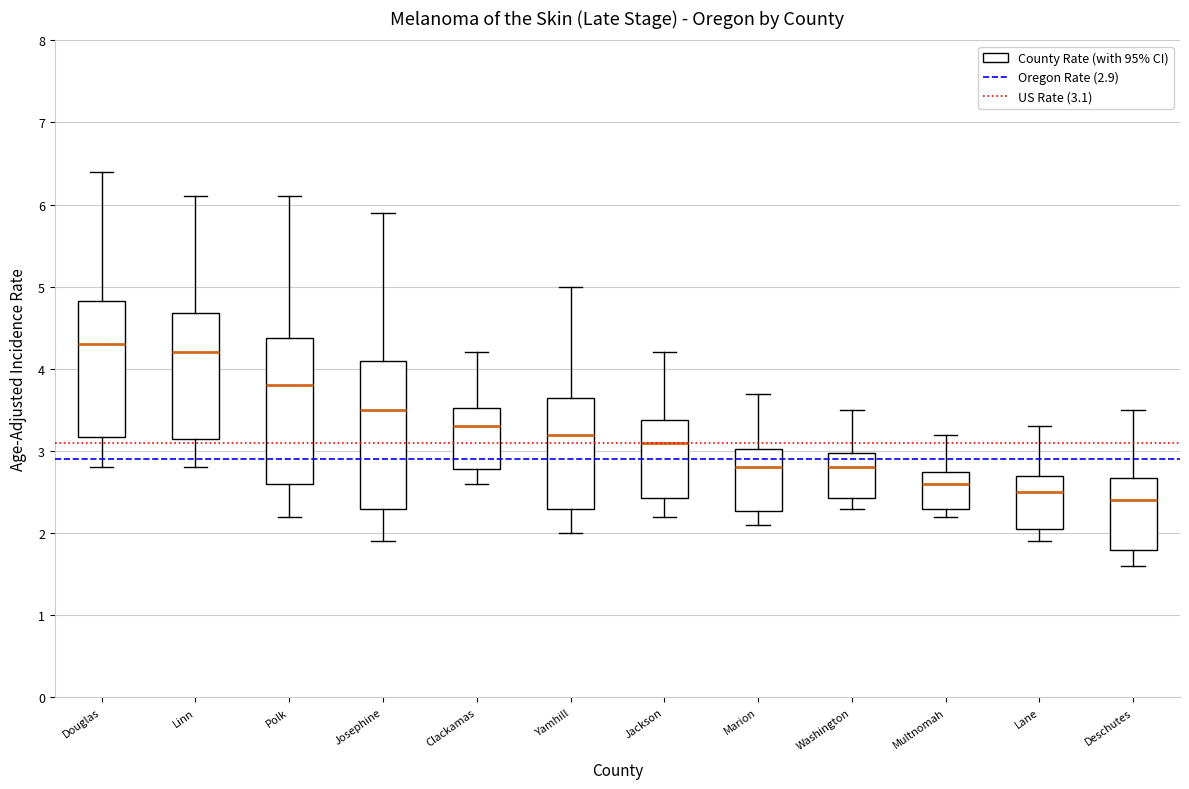

Reading left to right, transcribe this box plot: for each box, give where its median line is, the range the box spans, and where its two whiskers end, as read against the y-axis. The values are not printed on the chart, so give them approximately, as read against the axis.

Douglas: median 4.3, box 3.2 to 4.8, whiskers 2.8 to 6.4
Linn: median 4.2, box 3.2 to 4.7, whiskers 2.8 to 6.1
Polk: median 3.8, box 2.6 to 4.4, whiskers 2.2 to 6.1
Josephine: median 3.5, box 2.3 to 4.1, whiskers 1.9 to 5.9
Clackamas: median 3.3, box 2.8 to 3.5, whiskers 2.6 to 4.2
Yamhill: median 3.2, box 2.3 to 3.7, whiskers 2.0 to 5.0
Jackson: median 3.1, box 2.4 to 3.4, whiskers 2.2 to 4.2
Marion: median 2.8, box 2.3 to 3.0, whiskers 2.1 to 3.7
Washington: median 2.8, box 2.4 to 3.0, whiskers 2.3 to 3.5
Multnomah: median 2.6, box 2.3 to 2.8, whiskers 2.2 to 3.2
Lane: median 2.5, box 2.1 to 2.7, whiskers 1.9 to 3.3
Deschutes: median 2.4, box 1.8 to 2.7, whiskers 1.6 to 3.5